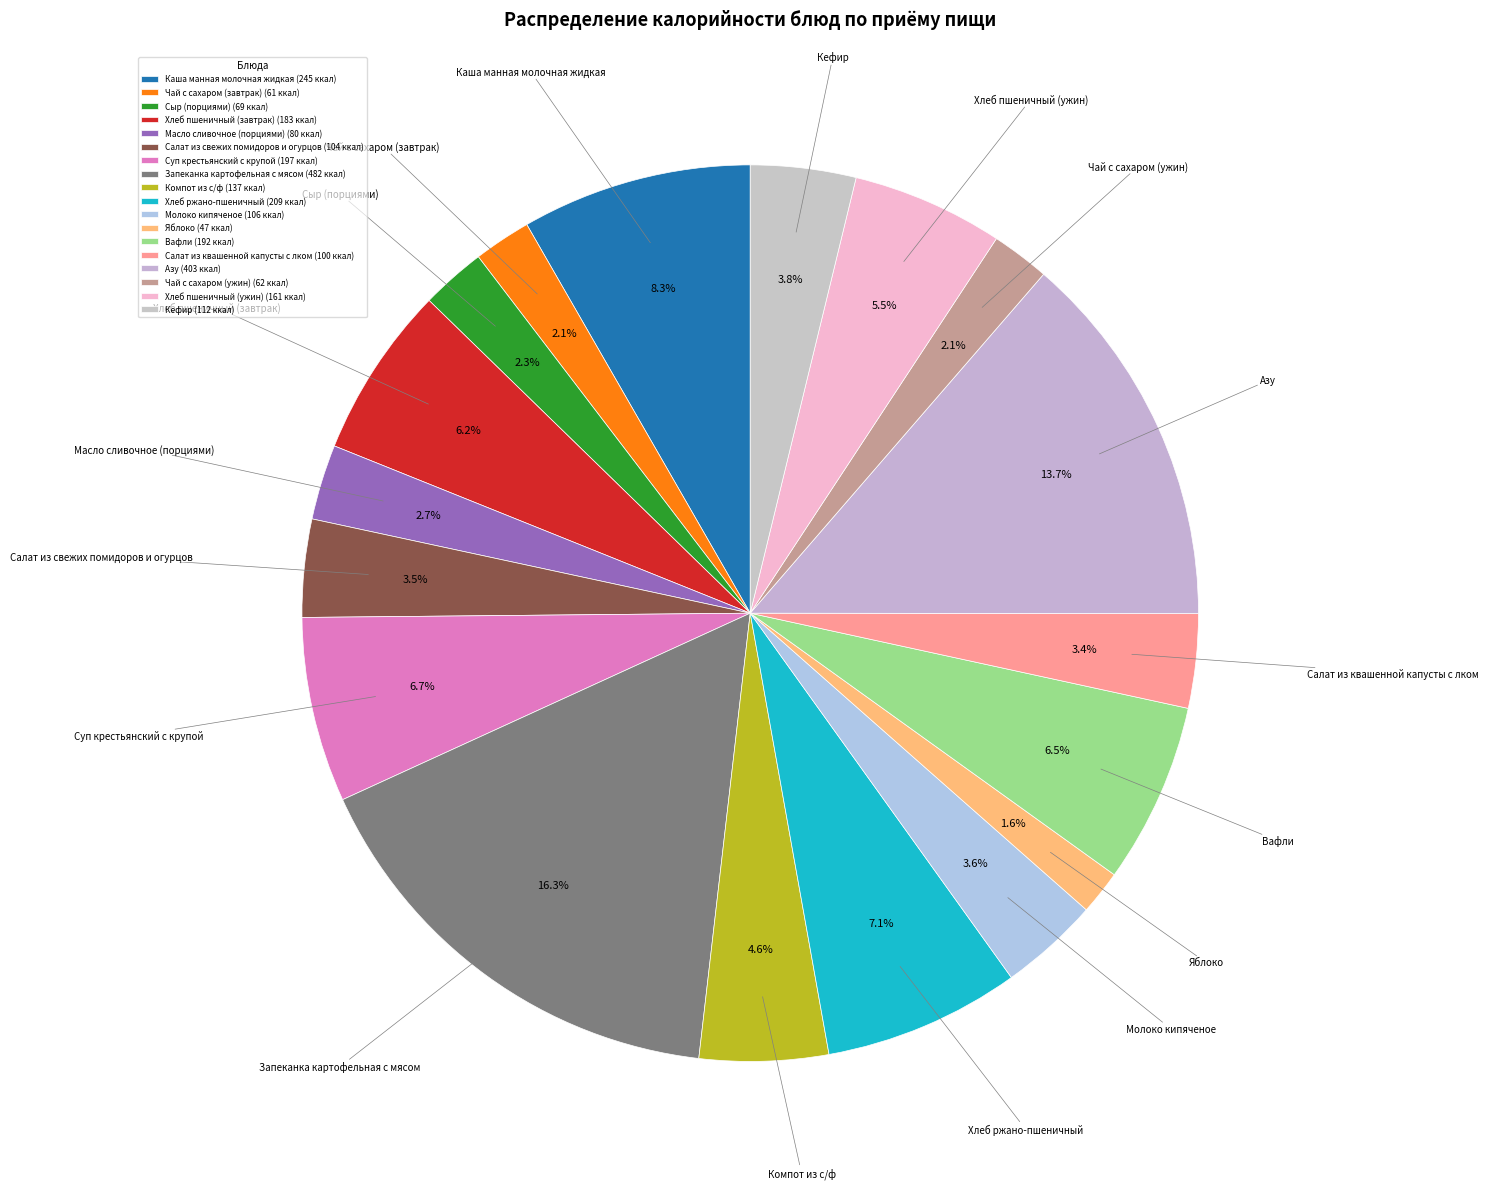

To the nearest percent, what percentage of the pie is Молоко кипяченое?

4%